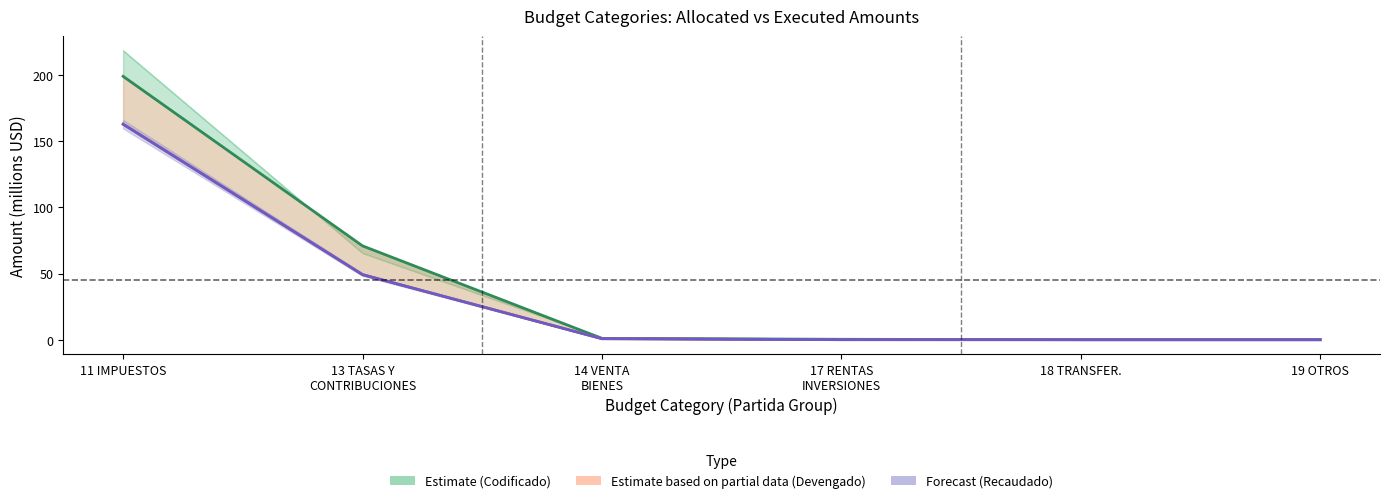

Which category has the lowest value across all series?

18 TRANSFER.